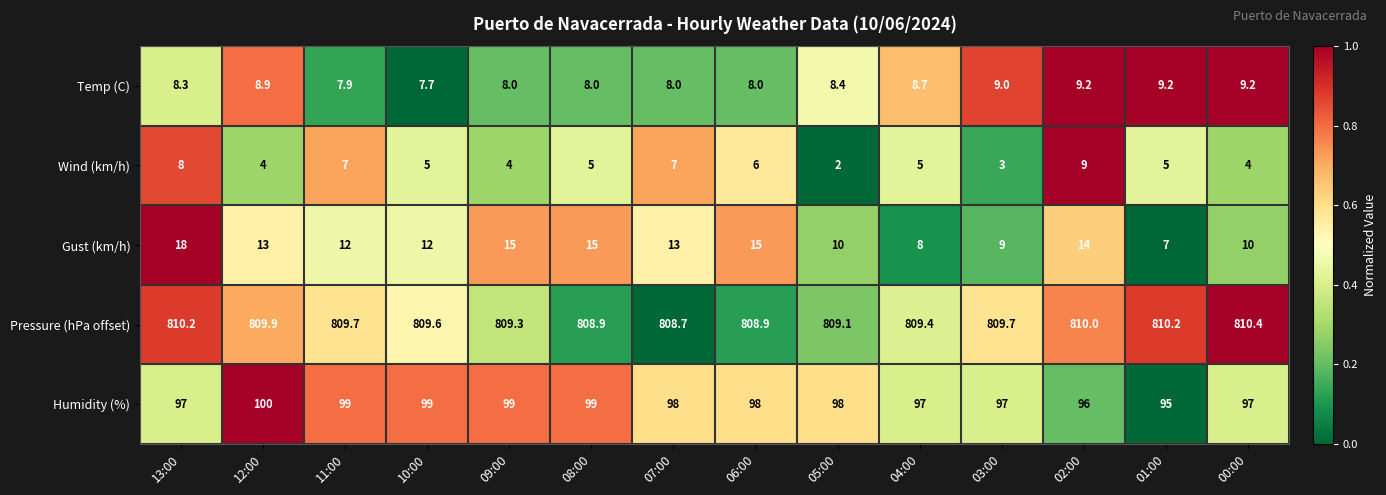

What is the minimum value for Pressure (hPa offset)?

808.7